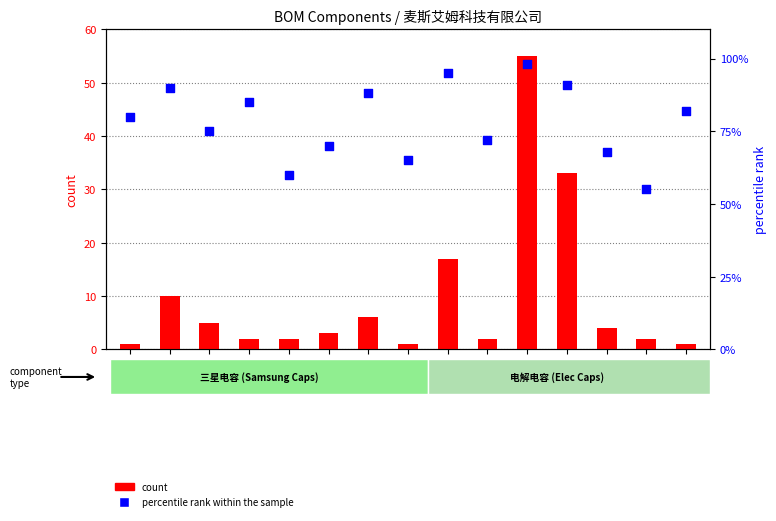

What are all the series names shown in the legend?

count, percentile rank within the sample